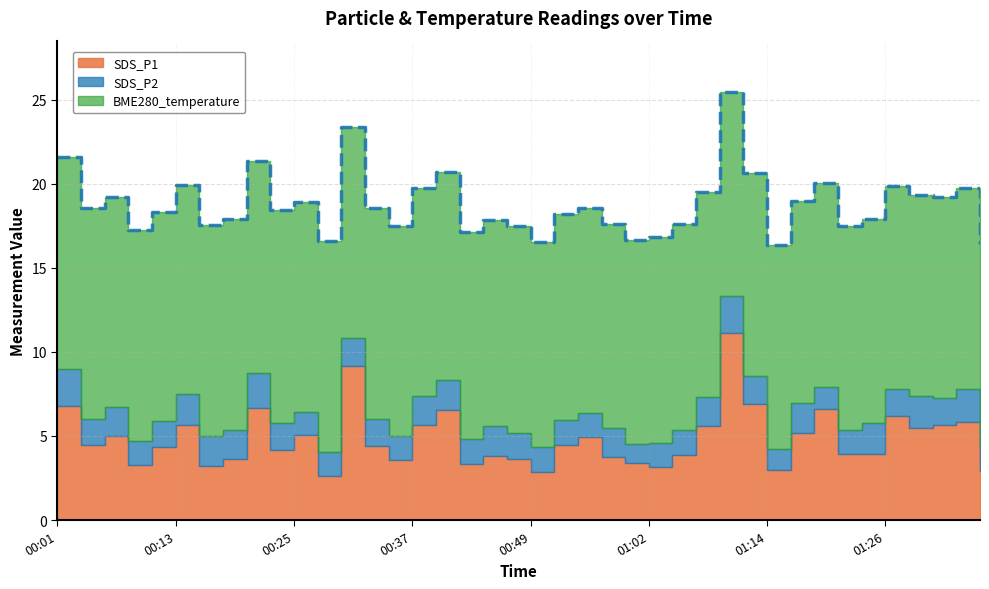

What are all the series names shown in the legend?

SDS_P1, SDS_P2, BME280_temperature